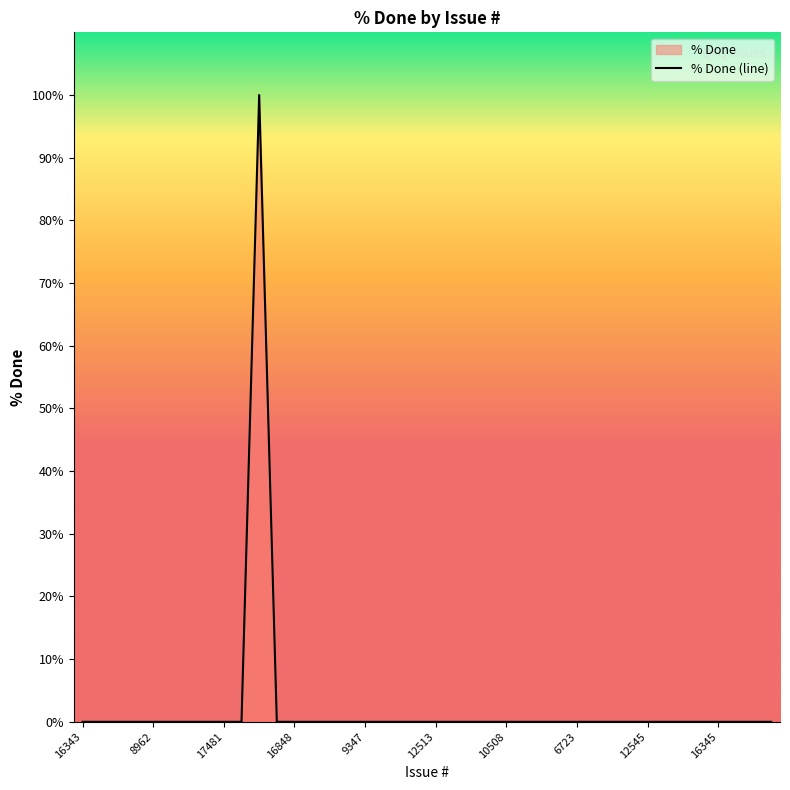

How many lines are shown in the chart?

1